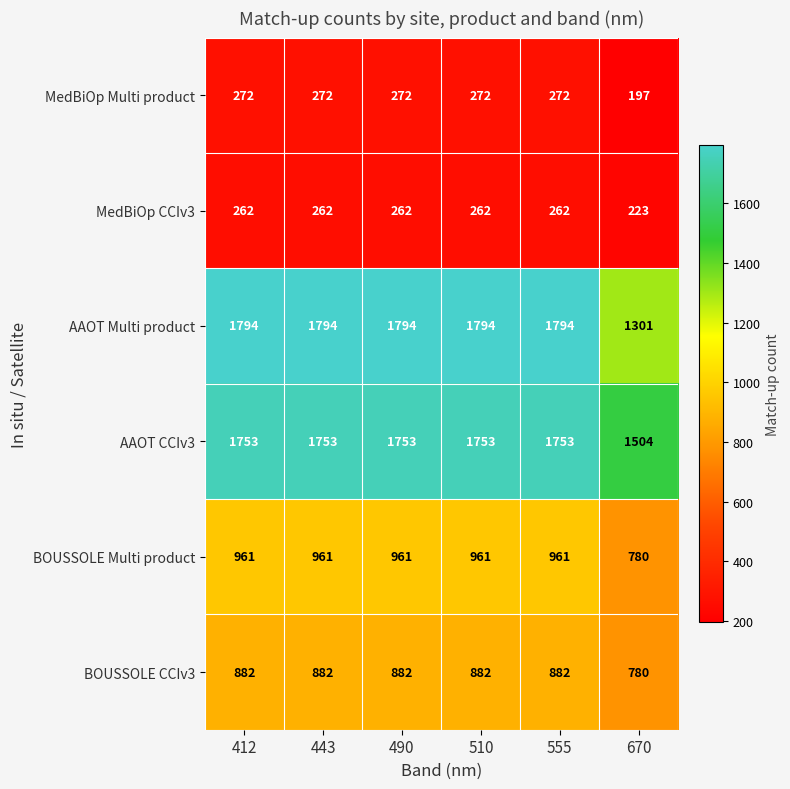

Rank the series at 443 from highest to lowest value.

AAOT Multi product, AAOT CCIv3, BOUSSOLE Multi product, BOUSSOLE CCIv3, MedBiOp Multi product, MedBiOp CCIv3